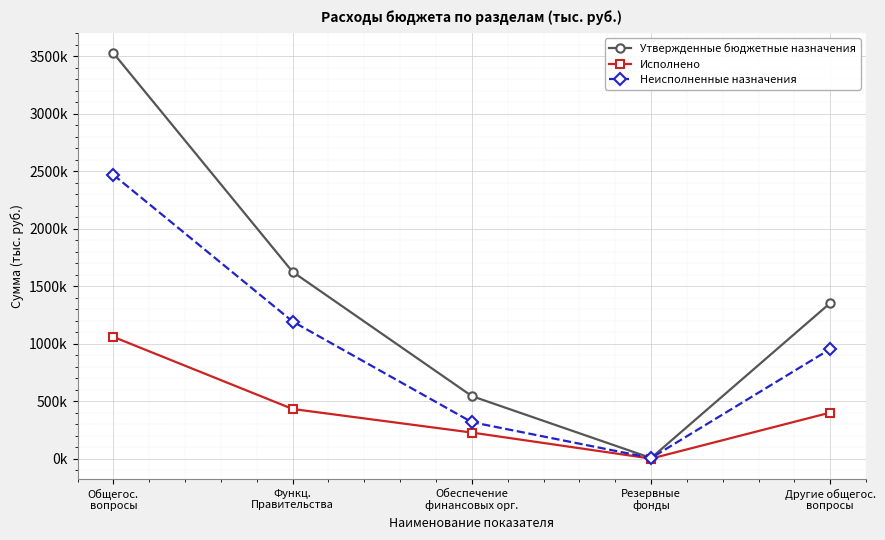

True or false: Утвержденные бюджетные назначения has more than 2 points higher than both neighbors.

False